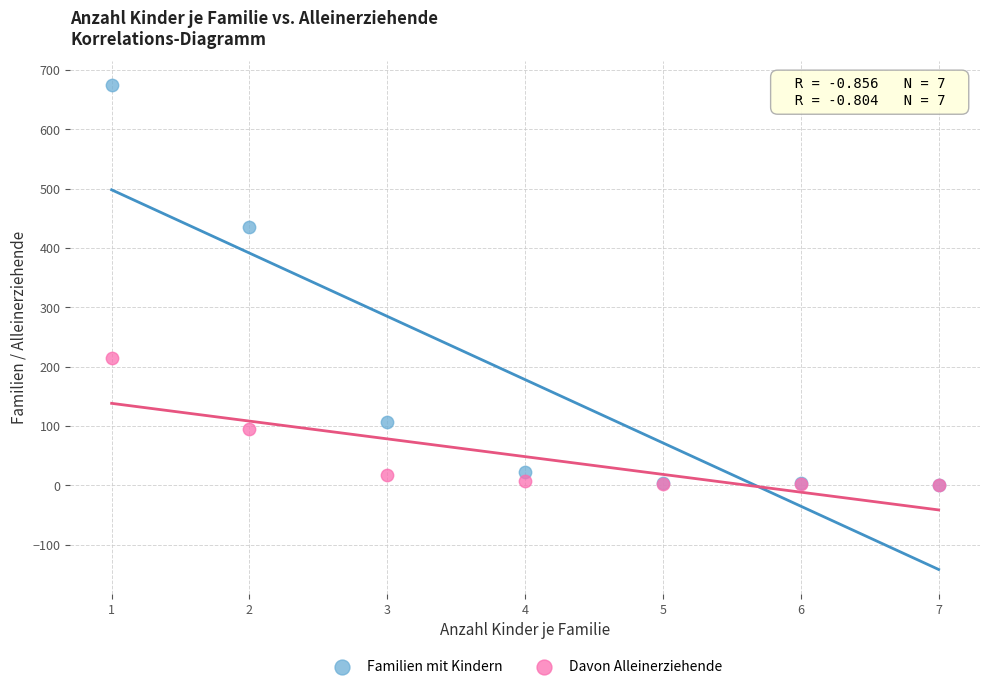

Across all series, what Y value is closest to 337?

436